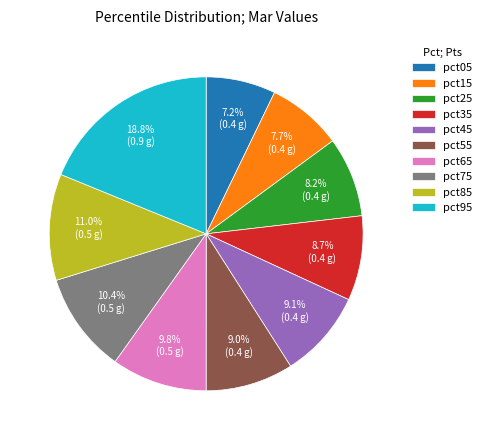

Which has a higher value, pct45 or pct95?

pct95